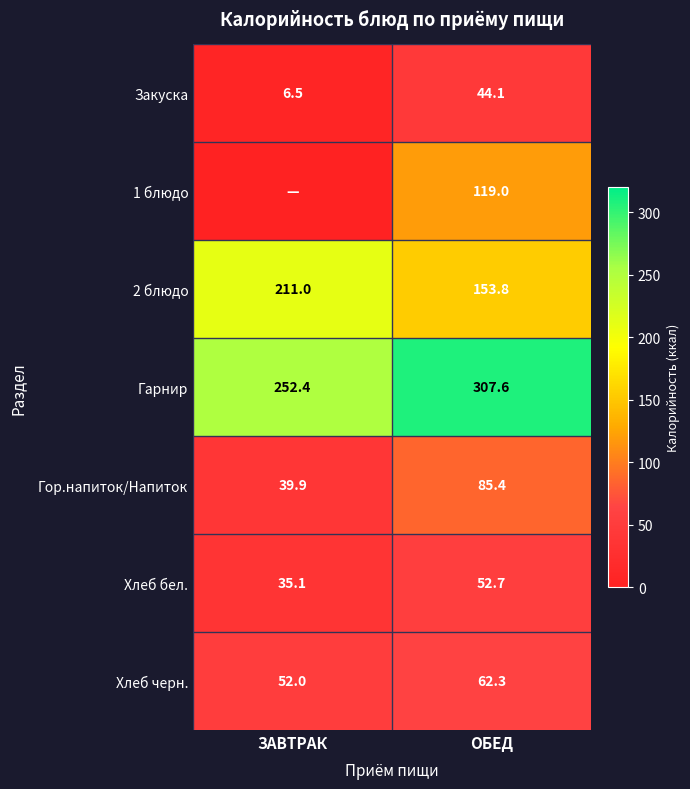

Is it true that 1 блюдо equals 41.9 at ОБЕД?

False